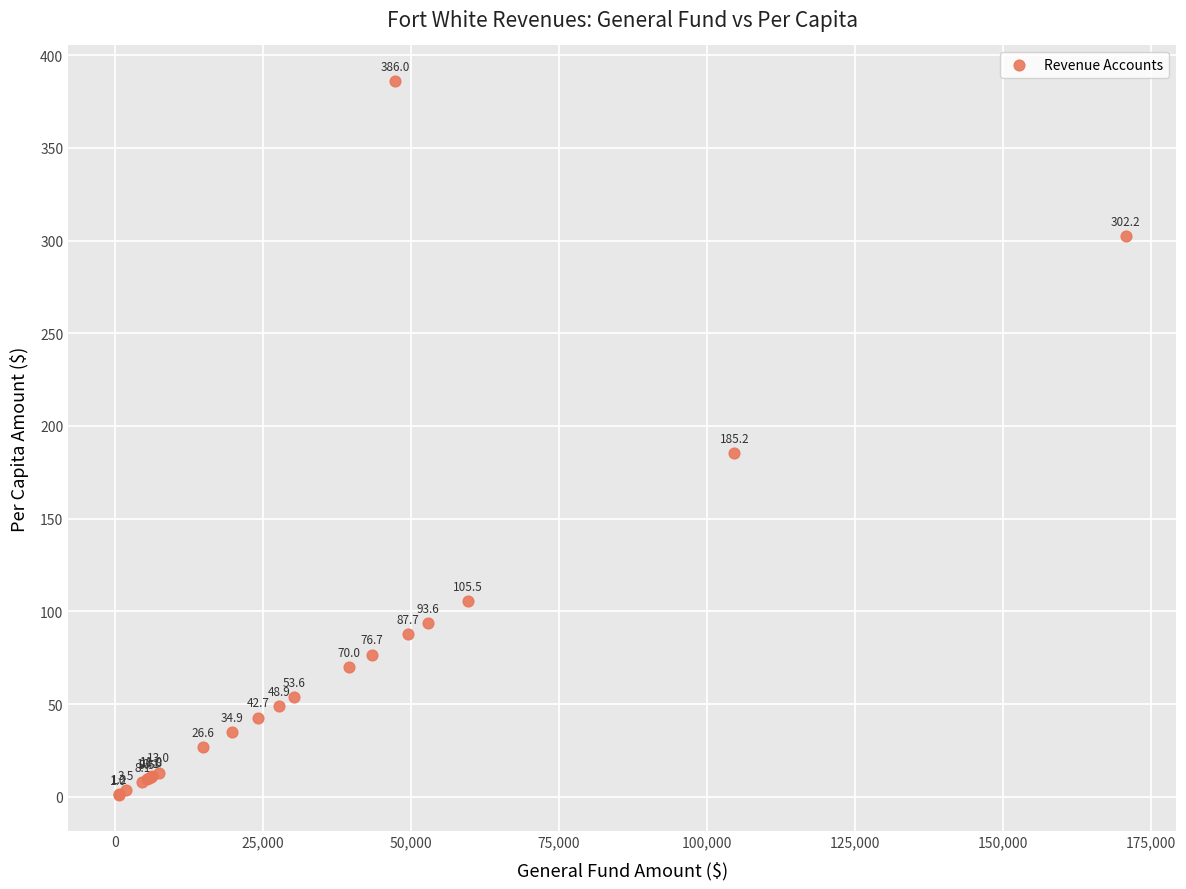

What Y value in the scatter plot is closest to 193?

185.2